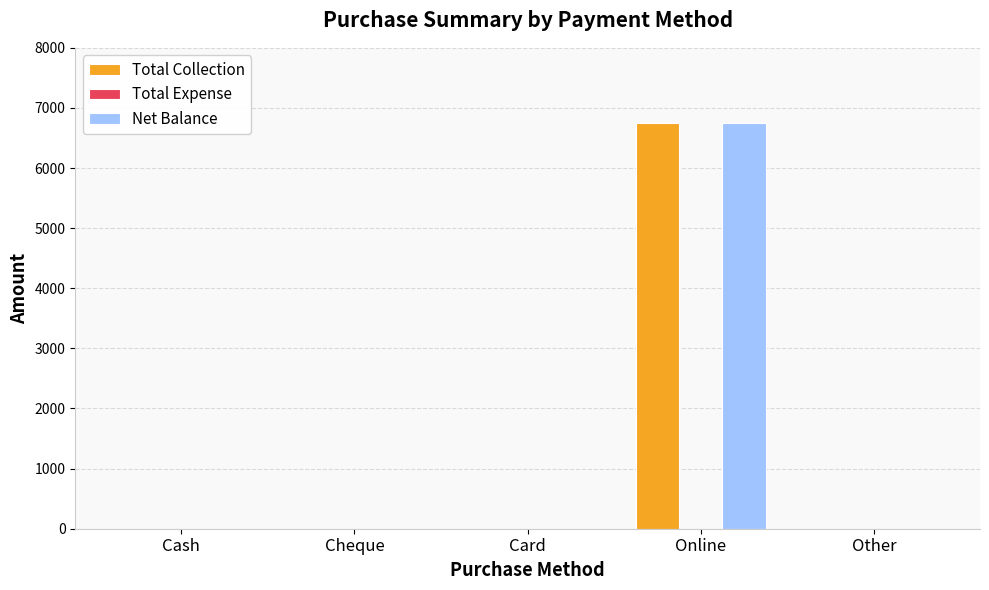

The value of Total Collection at Card is 2586. True or false?

False